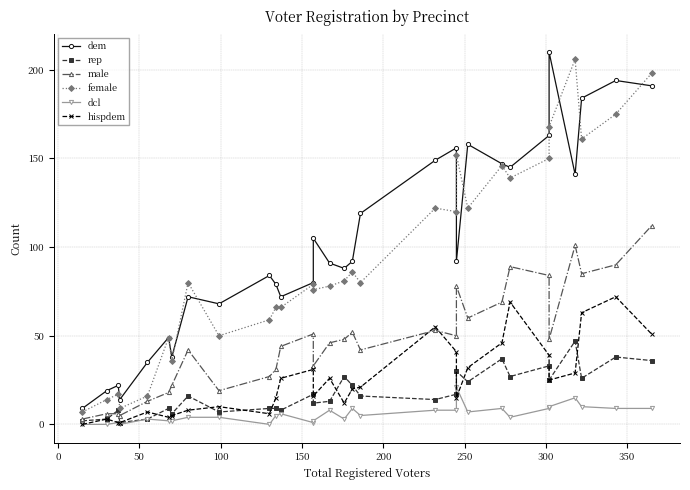

In hispdem, how many points are lower than both neighbors (excluding endpoints)?

6